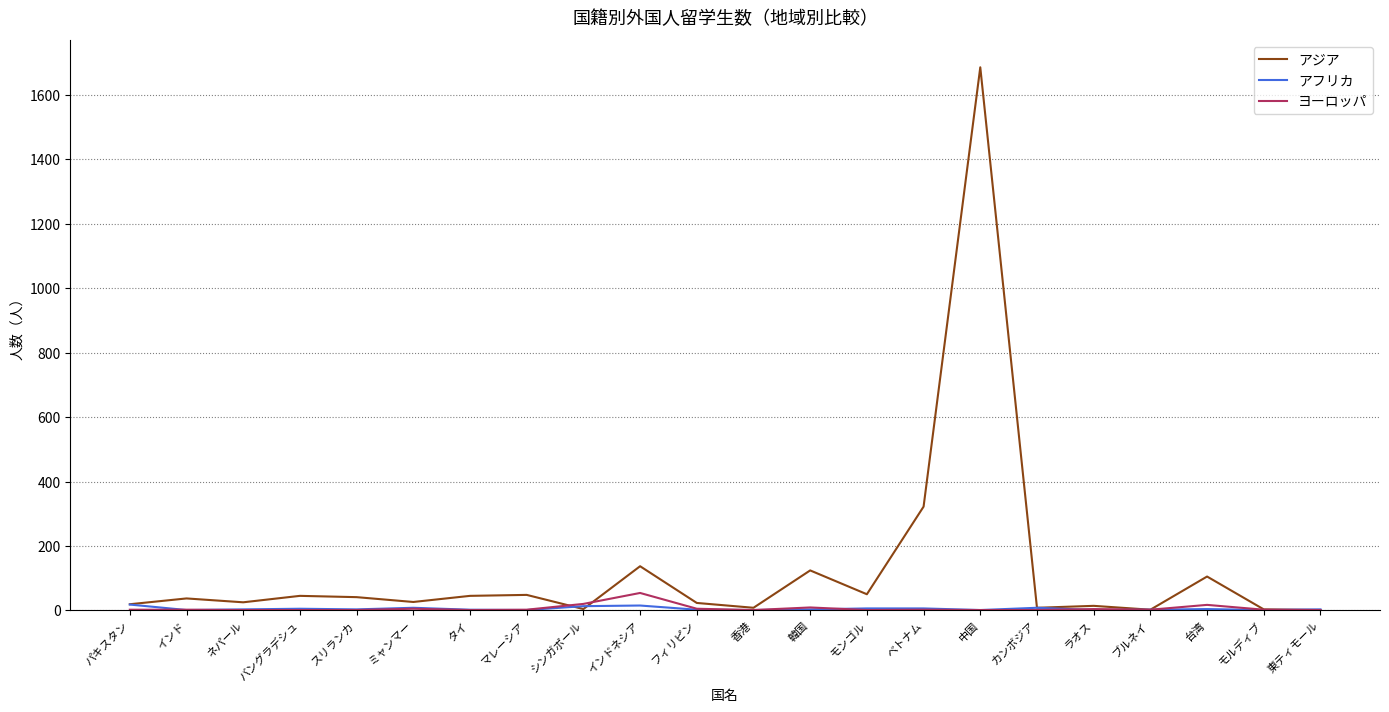

At which label does アジア reach its peak?

中国